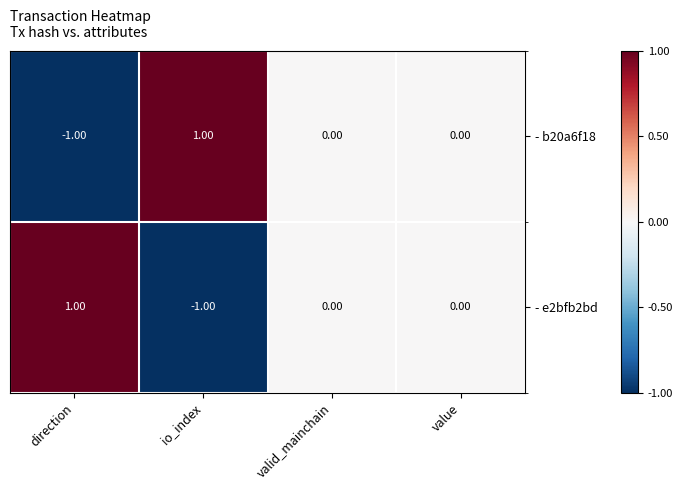

Where does the - e2bfb2bd series first go above 0?

direction